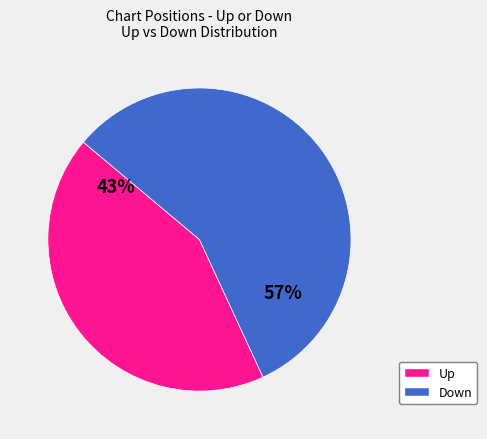

Is there a majority slice in this chart?

Yes